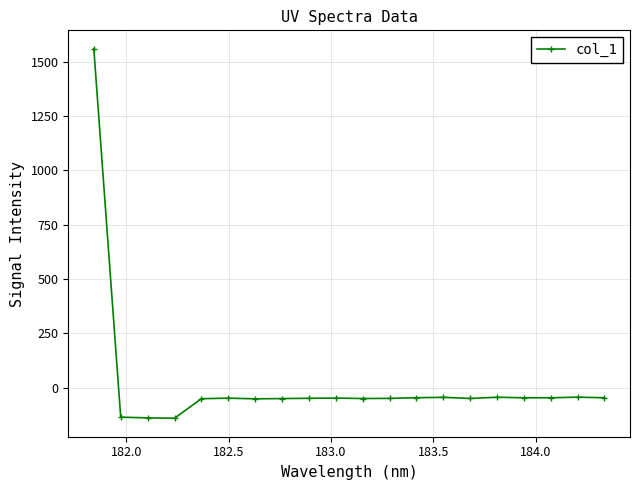

How many values are above zero?

1